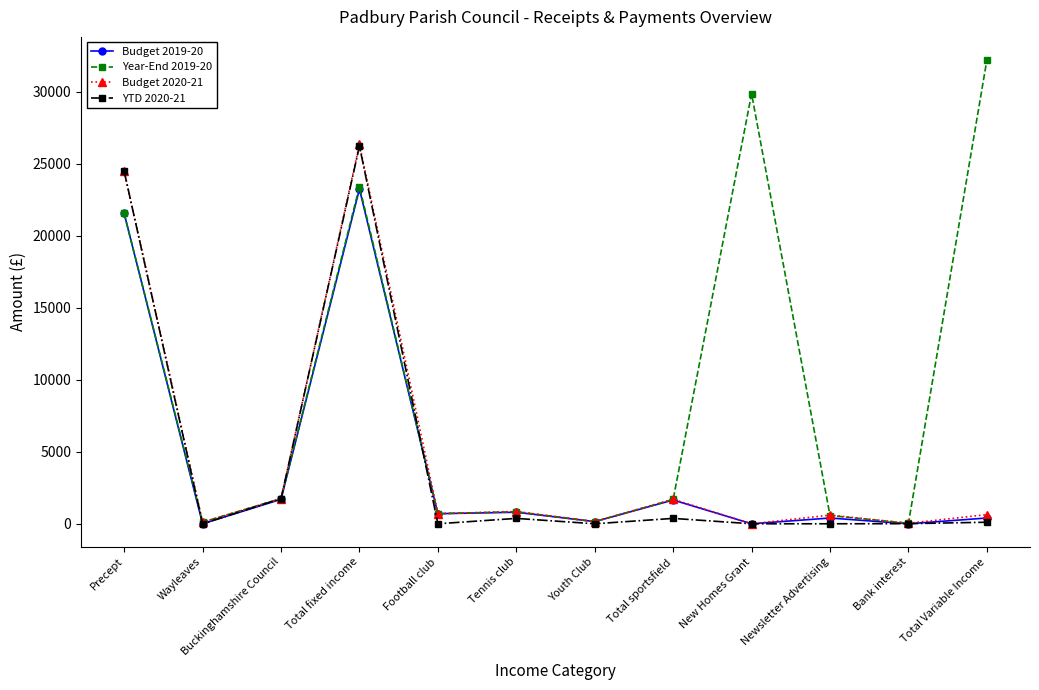

Which label corresponds to the largest value in the chart?

Total Variable Income